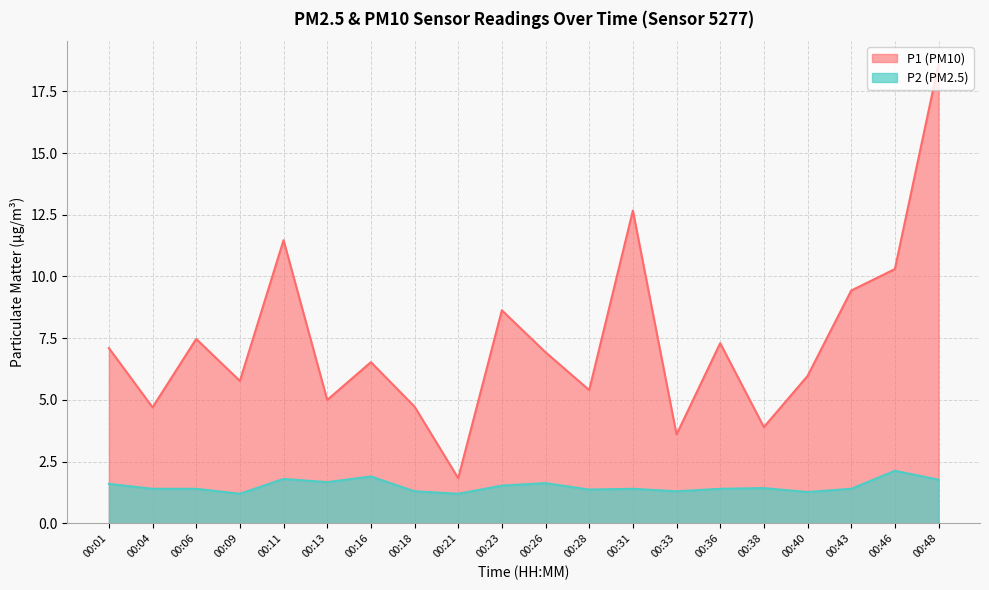

The value of P2 at 00:48 is 1.8. True or false?

True